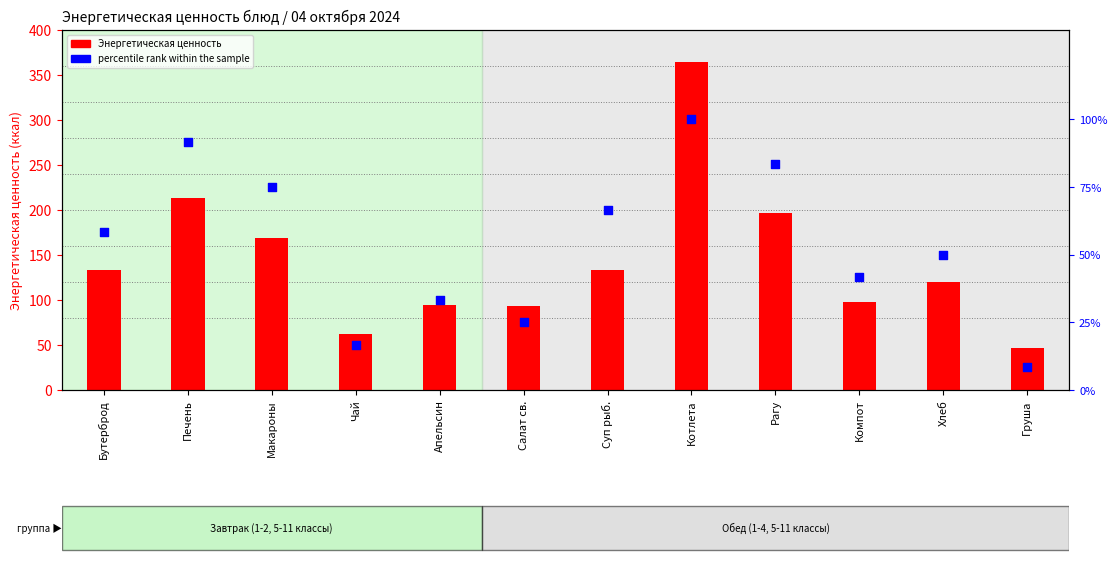

Which series has the largest total across all categories?

Энергетическая ценность